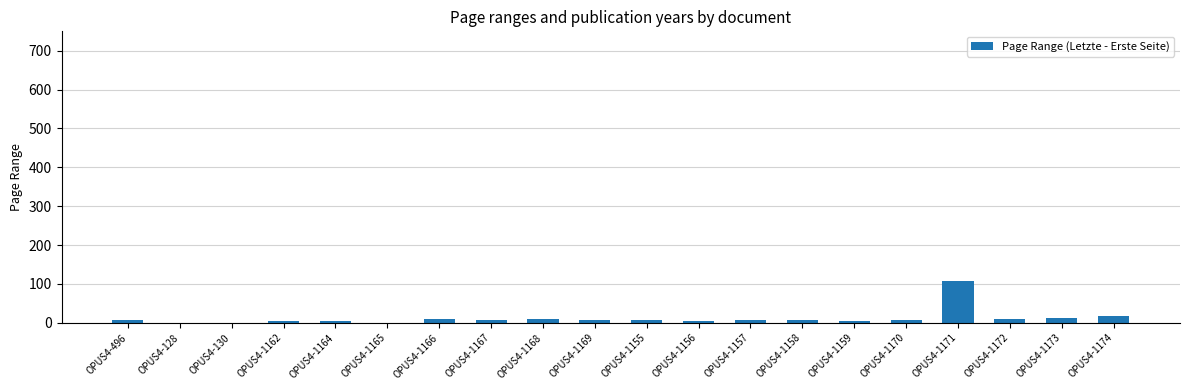

True or false: the data shows 8 at OPUS4-1169.

True